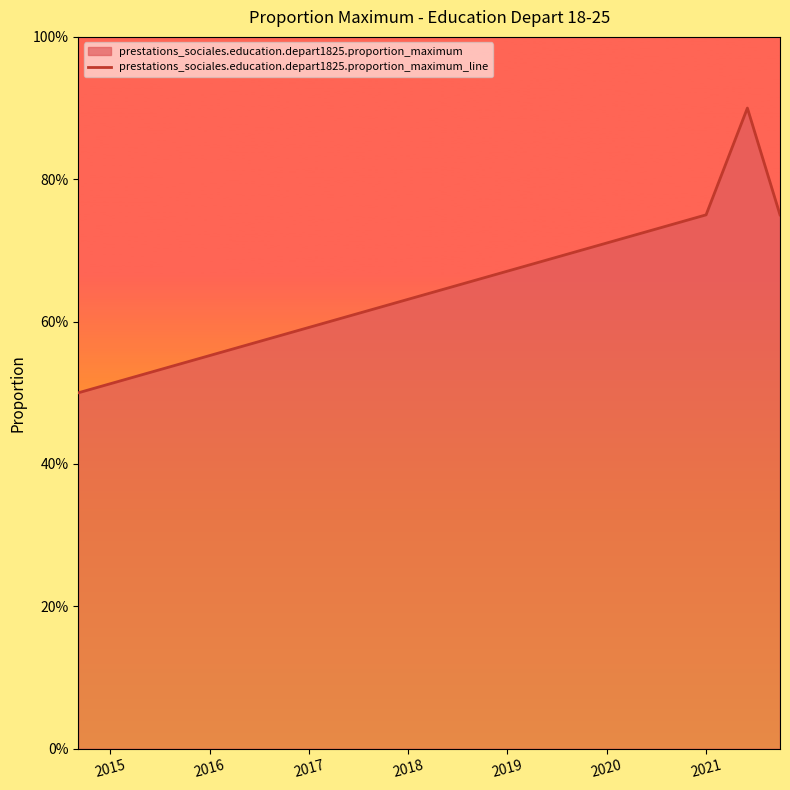

What is the maximum value shown in the chart?

0.9